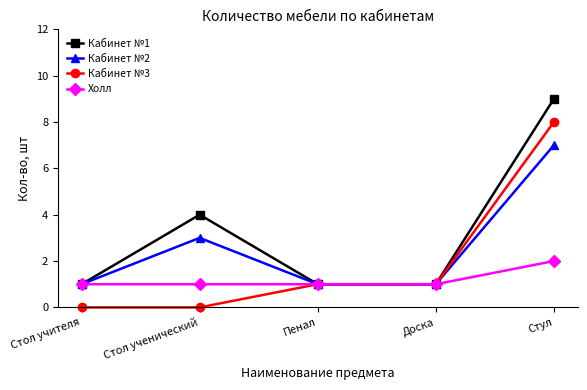

What is the difference between the highest and lowest values at Стул?

7